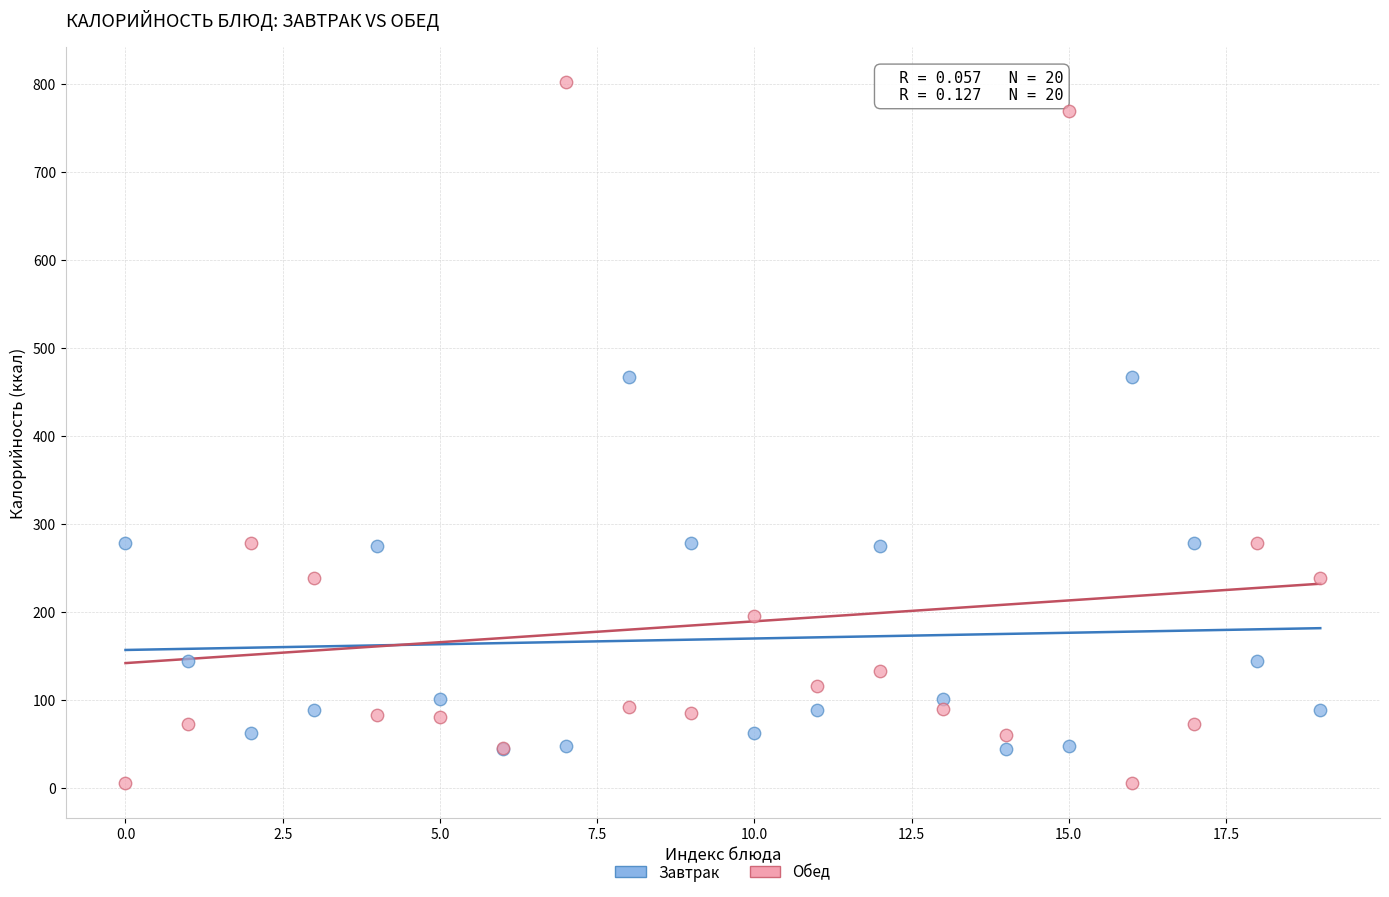

Which series has the largest Y range (max minus min)?

Обед